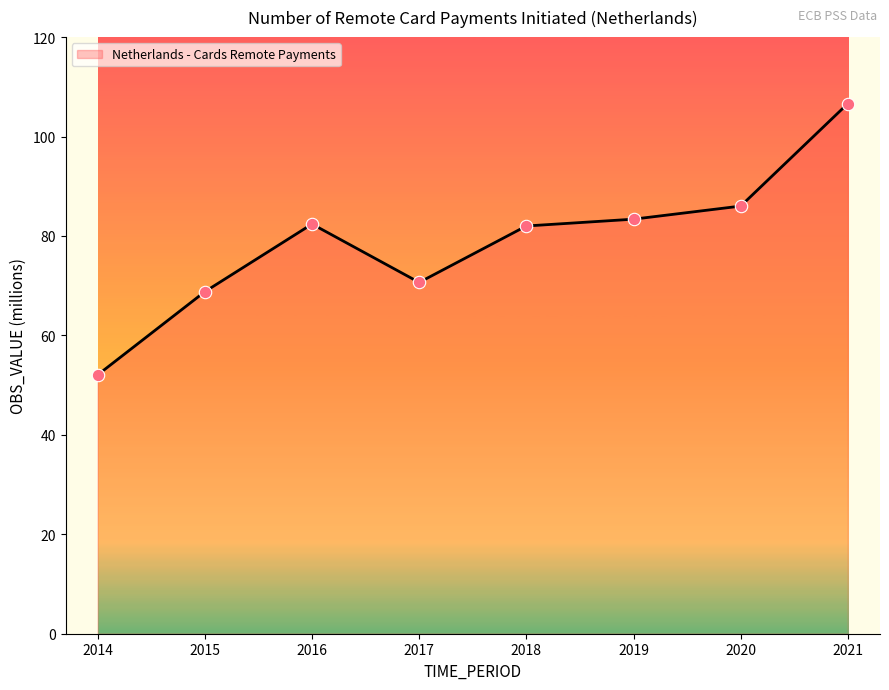

What is the ratio of the value at 2014 to the value at 2018?

0.6